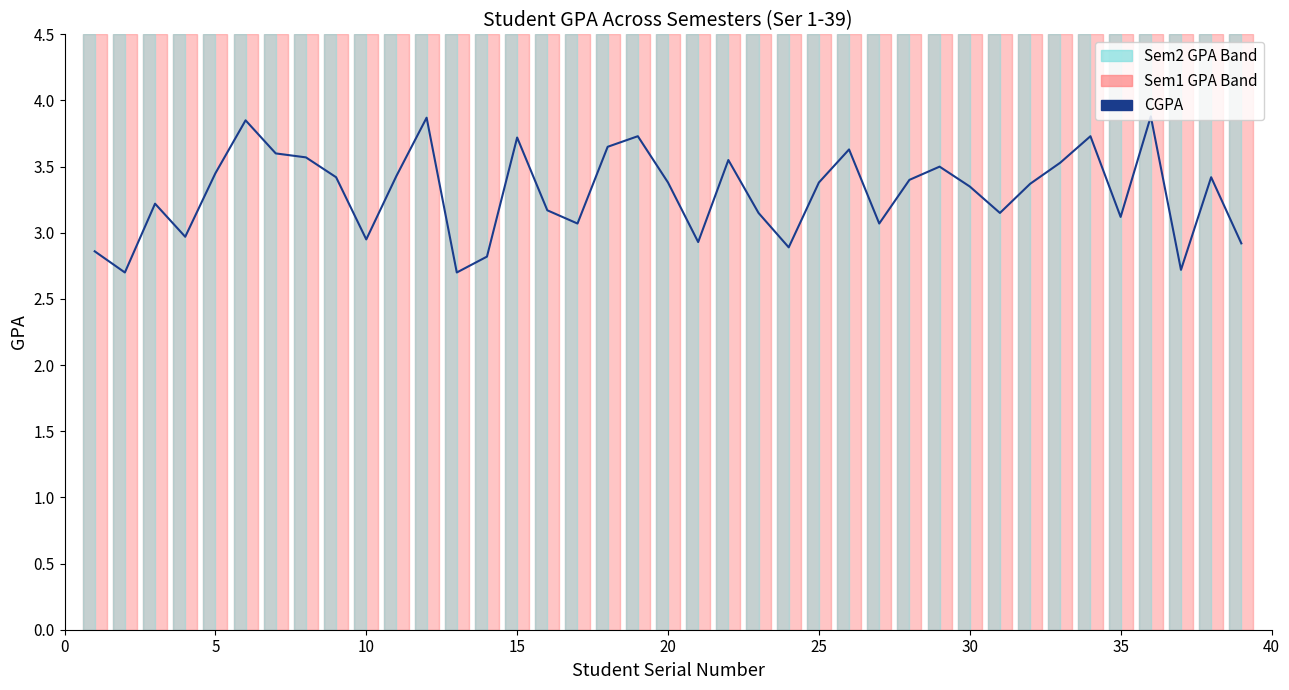

How many points are lower than both their immediate neighbors (excluding endpoints)?

11